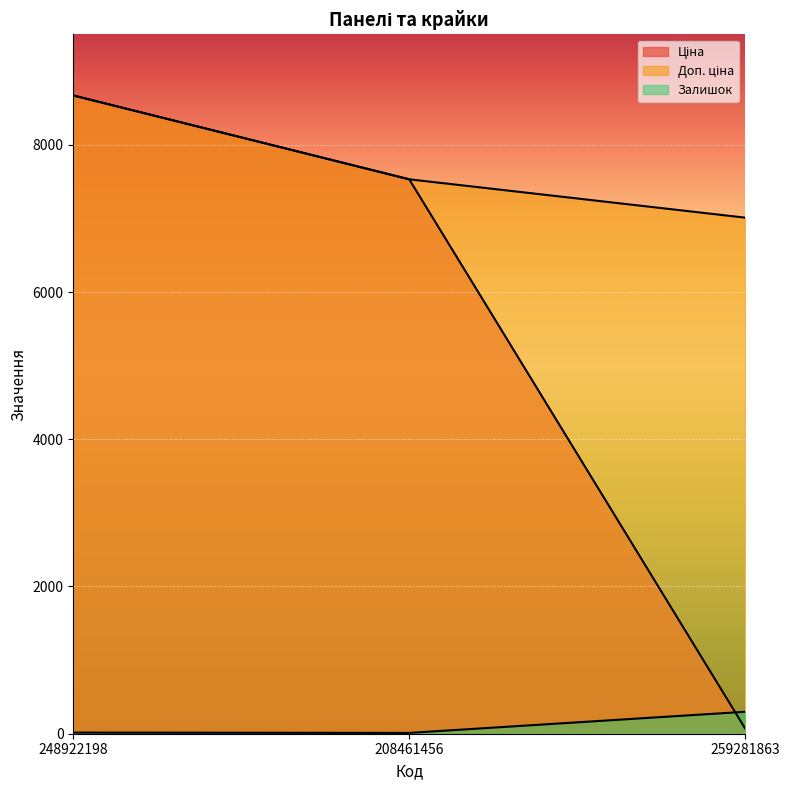

Rank the categories by Ціна value from lowest to highest.

259281863, 208461456, 248922198